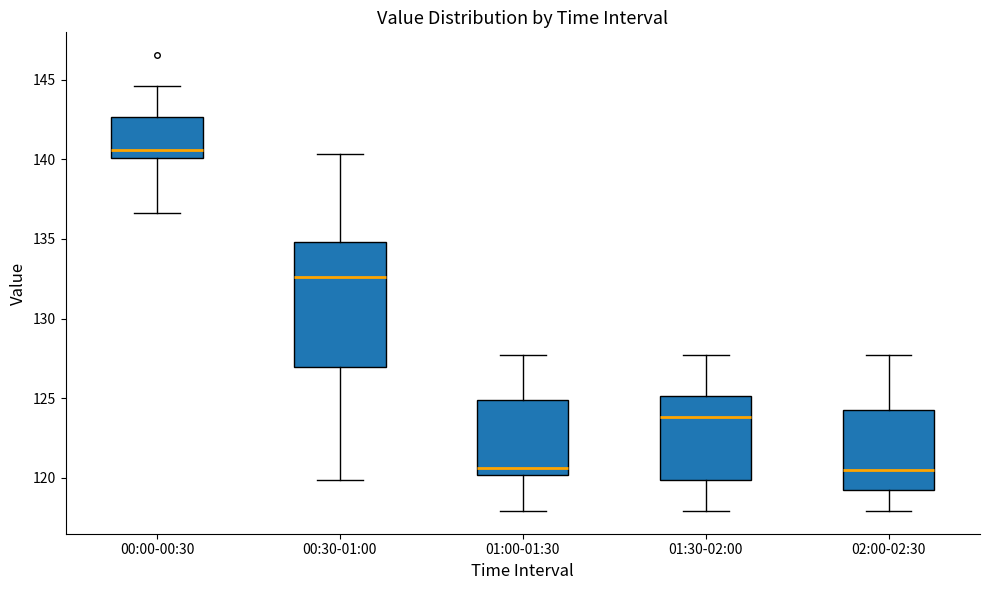

Where does the median line of the box for 02:00-02:30 sit on the y-axis? The values are not printed on the chart, so give them approximately, as read against the axis.

120.5